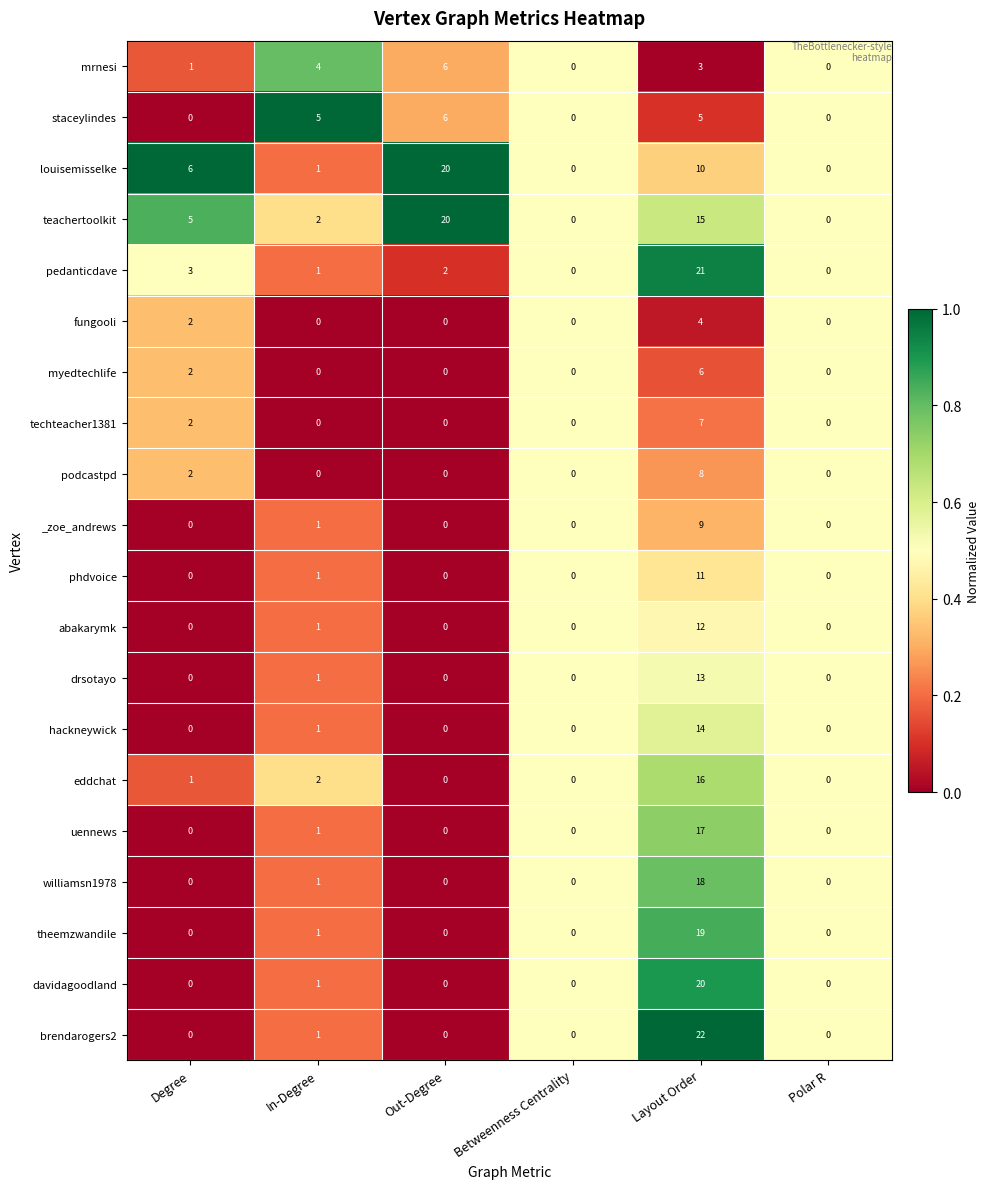

How many data points does each series have?

6